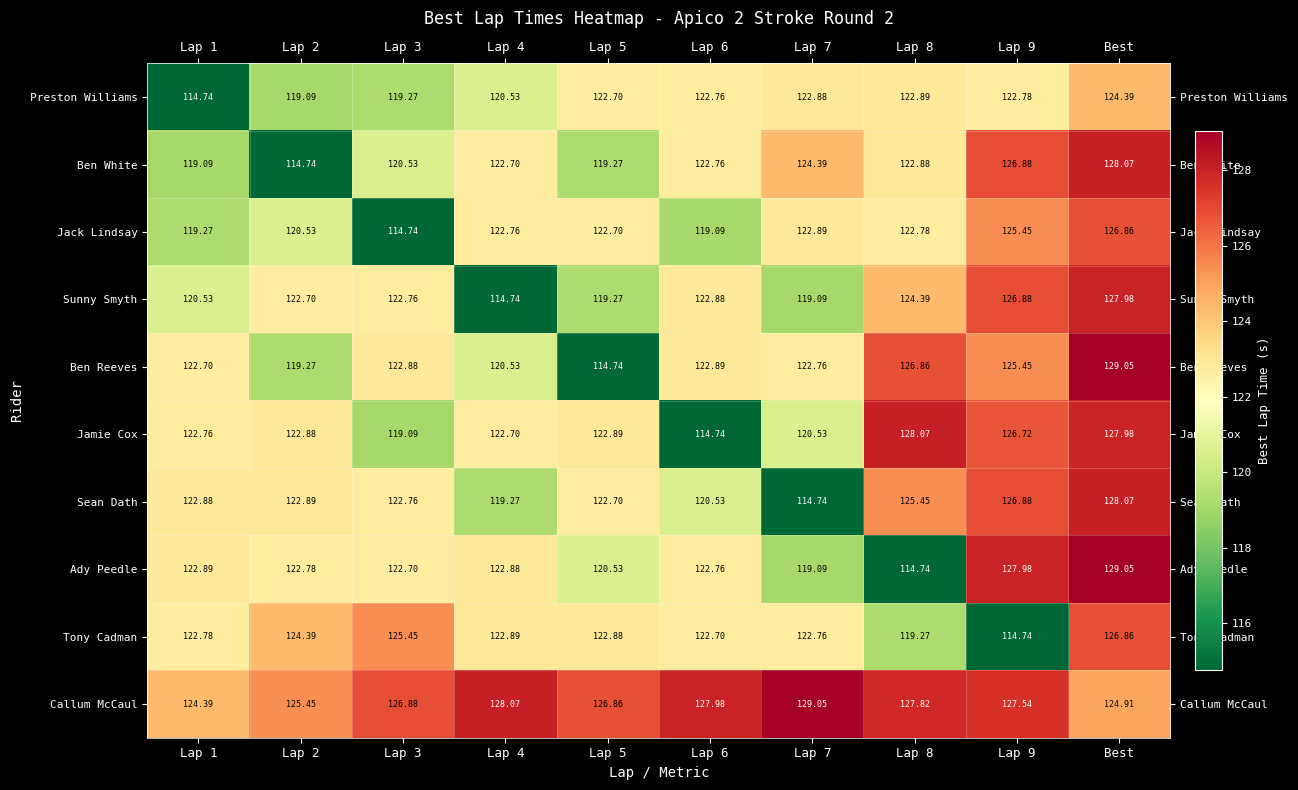

Which series has the largest total across all categories?

Callum McCaul